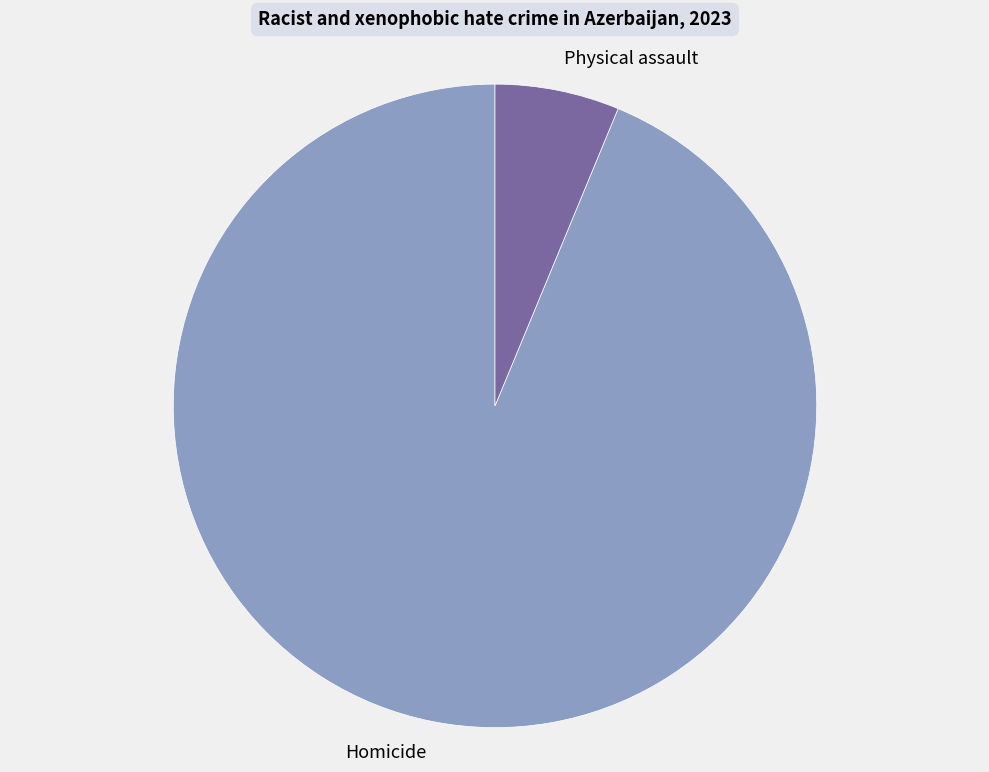

Which slice is the largest?

Homicide